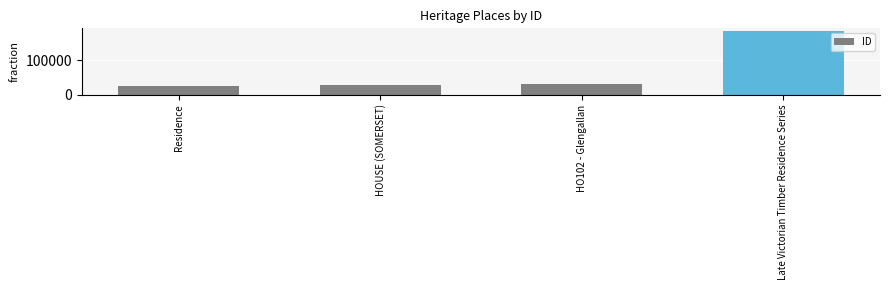

List the labels in order of value, largest first.

Late Victorian Timber Residence Series, HO102 - Glengallan, HOUSE (SOMERSET), Residence